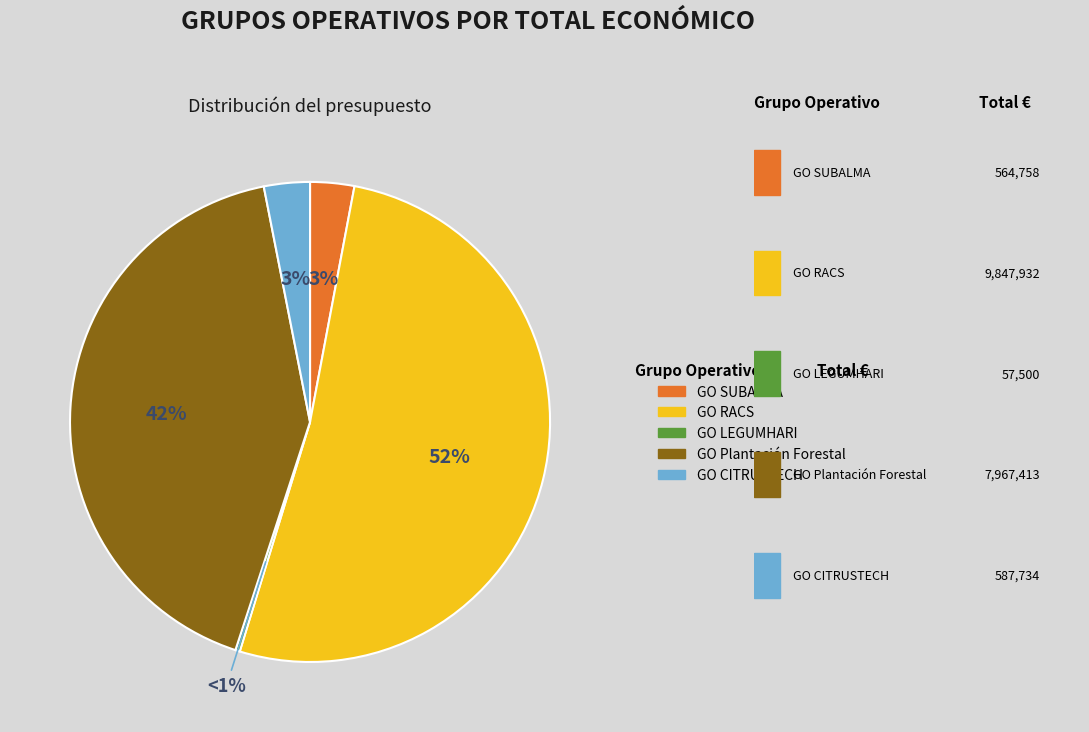

Count the number of slices in the pie.

5